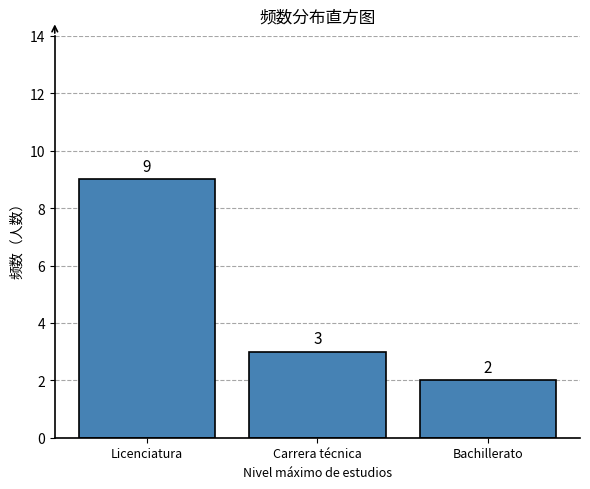

Reading right to left, list all the values displayed in this chart.

Bachillerato=2	Carrera técnica=3	Licenciatura=9